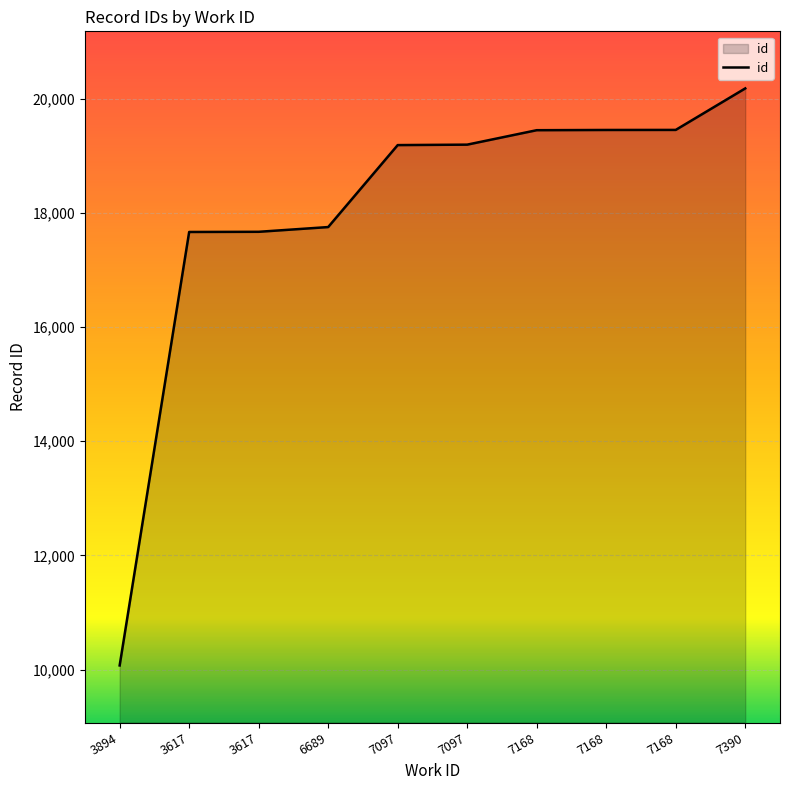

True or false: the data has more than 0 interior local peaks.

False